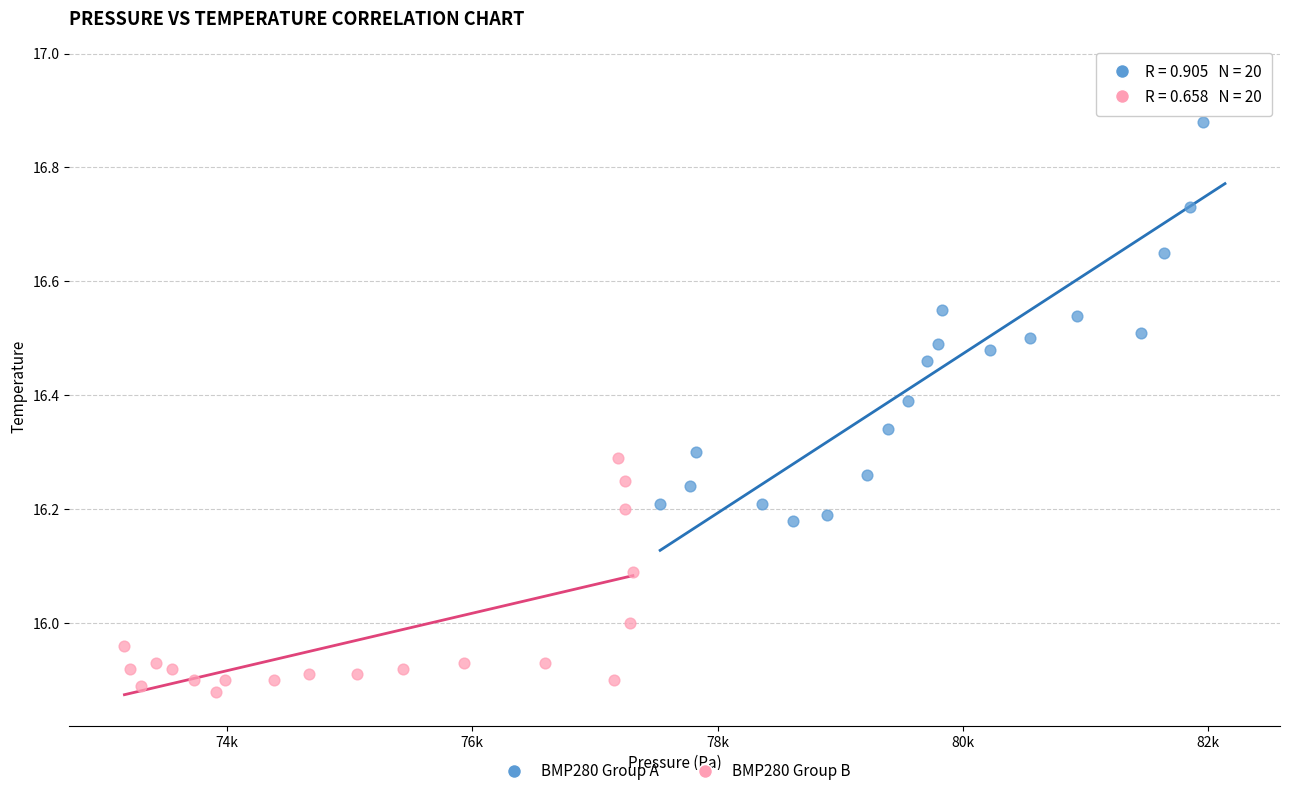

Which series has the widest spread of Y values?

BMP280 Group A